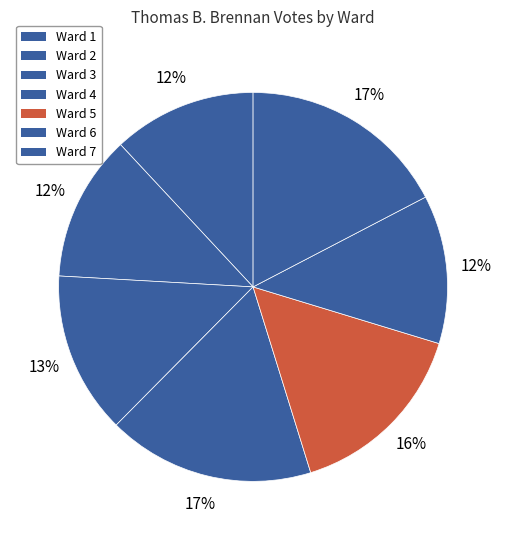

Count the number of slices in the pie.

7